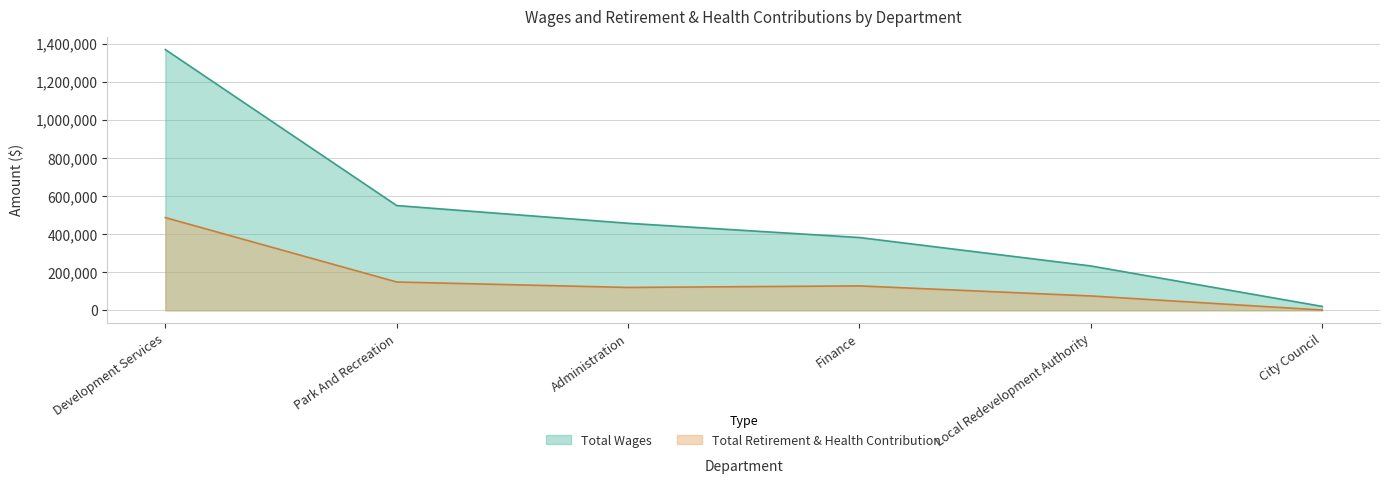

Reading right to left, transcribe all the data shown in this chart.

Total Wages: City Council=20486	Local Redevelopment Authority=232941	Finance=382259	Administration=457111	Park And Recreation=550185	Development Services=1369523
Total Retirement & Health Contribution: City Council=1412	Local Redevelopment Authority=75339	Finance=128207	Administration=120050	Park And Recreation=148659	Development Services=486952